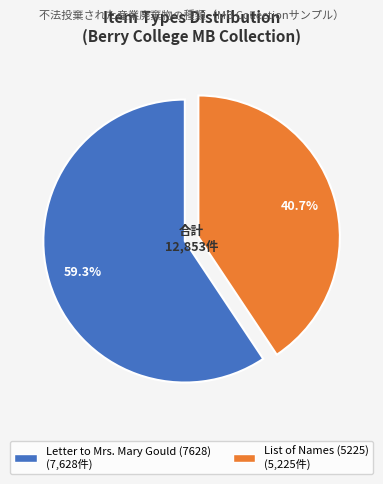

The List of Names (5225) slice represents 41% of the pie. True or false?

True